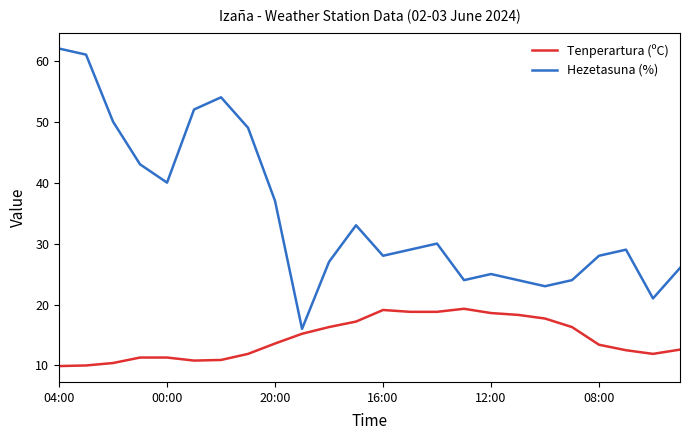

Which series has the widest spread of values?

Hezetasuna (%)